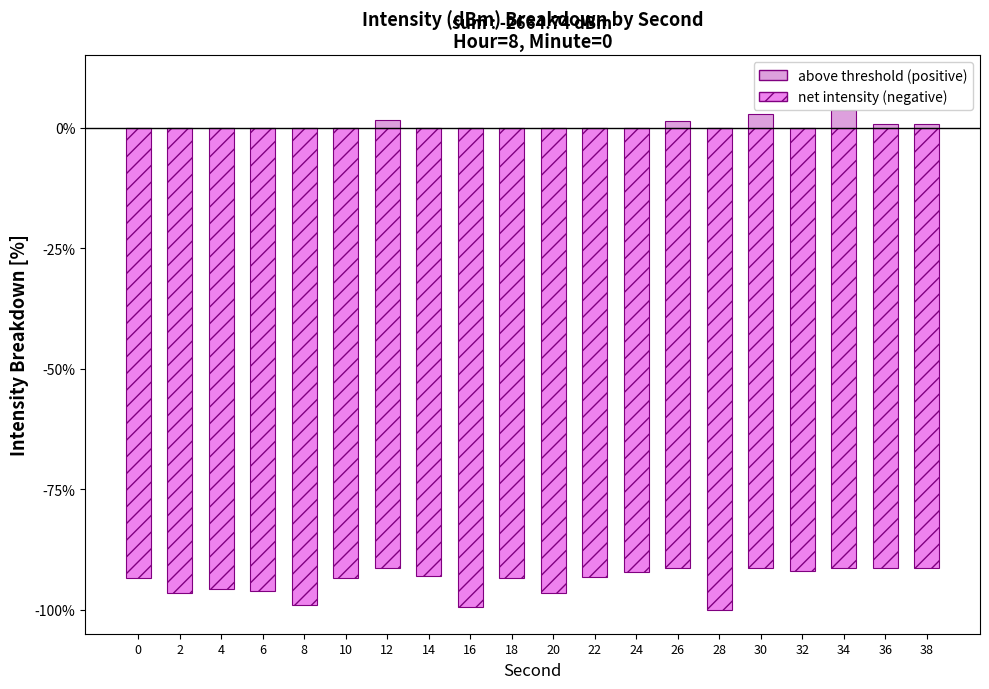

Between 18 and 36, which is larger?

36